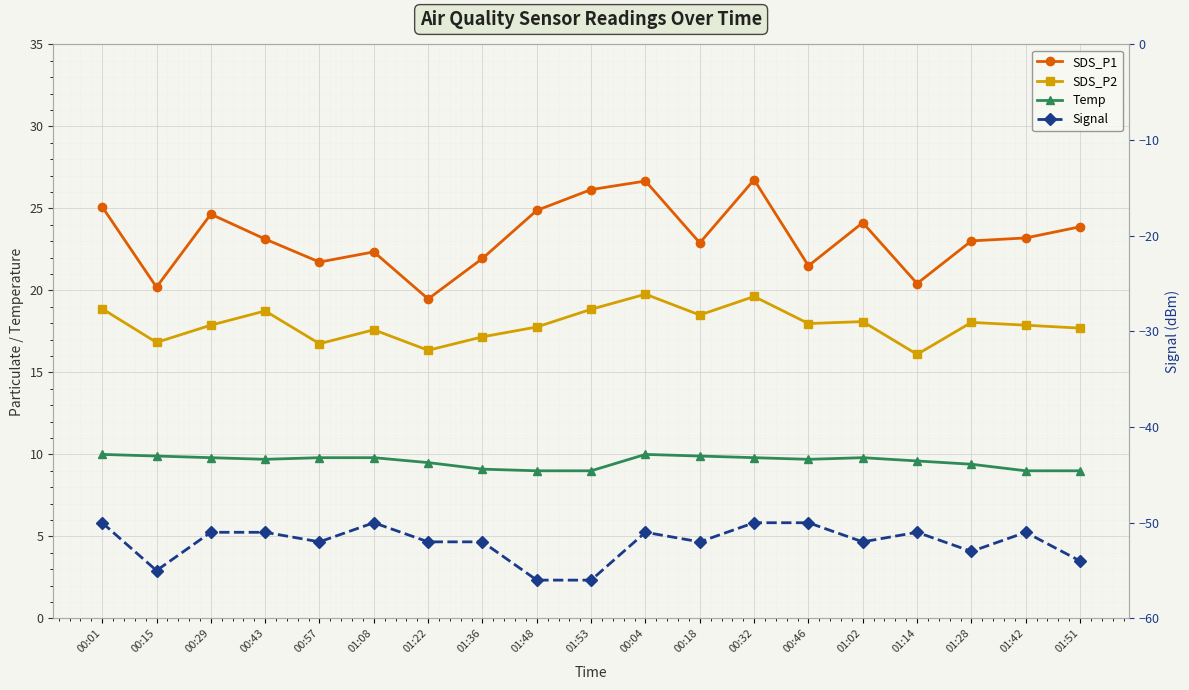

What is the maximum value for SDS_P1?

26.8